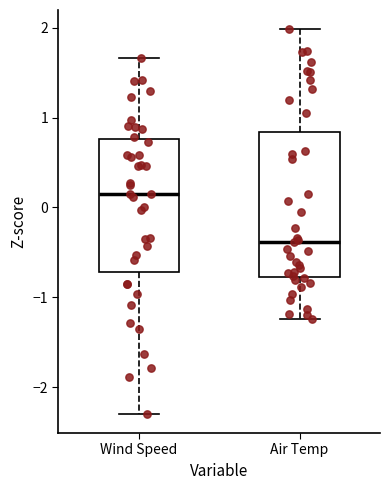

Comparing the boxes themselves (not the whiskers), which one is the tallest?

Air Temp